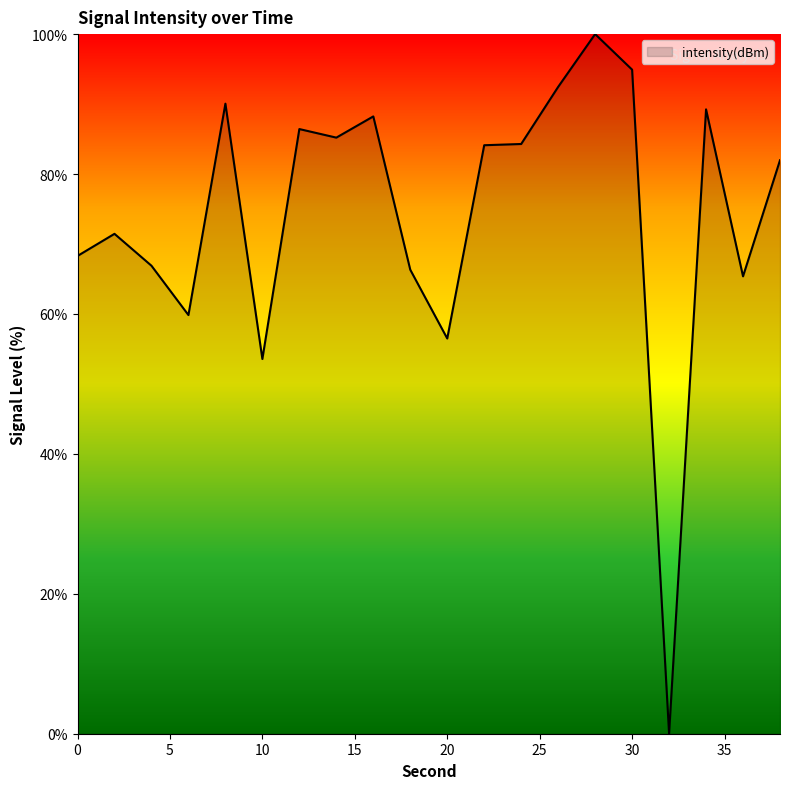

What is the maximum value shown in the chart?

100.0